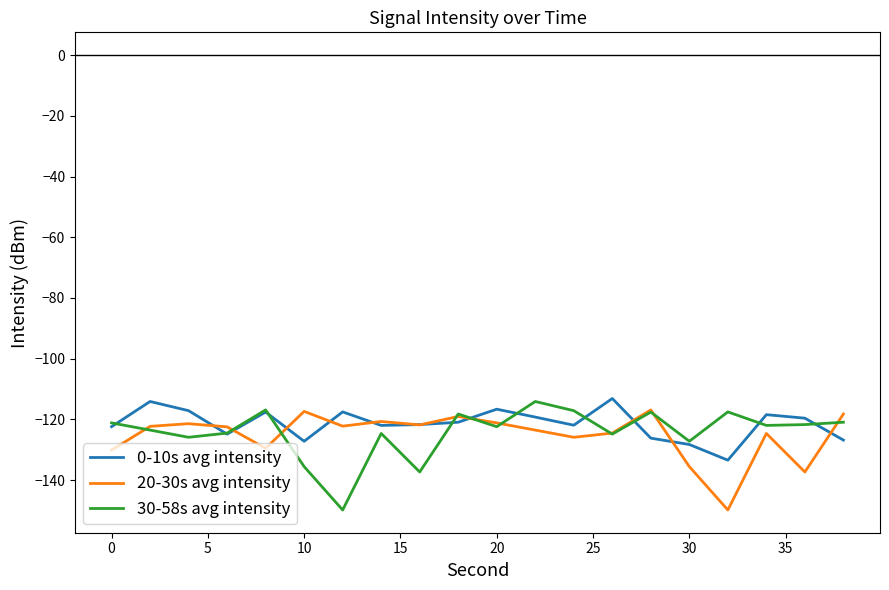

Is this an area chart (filled region under the line)?

No